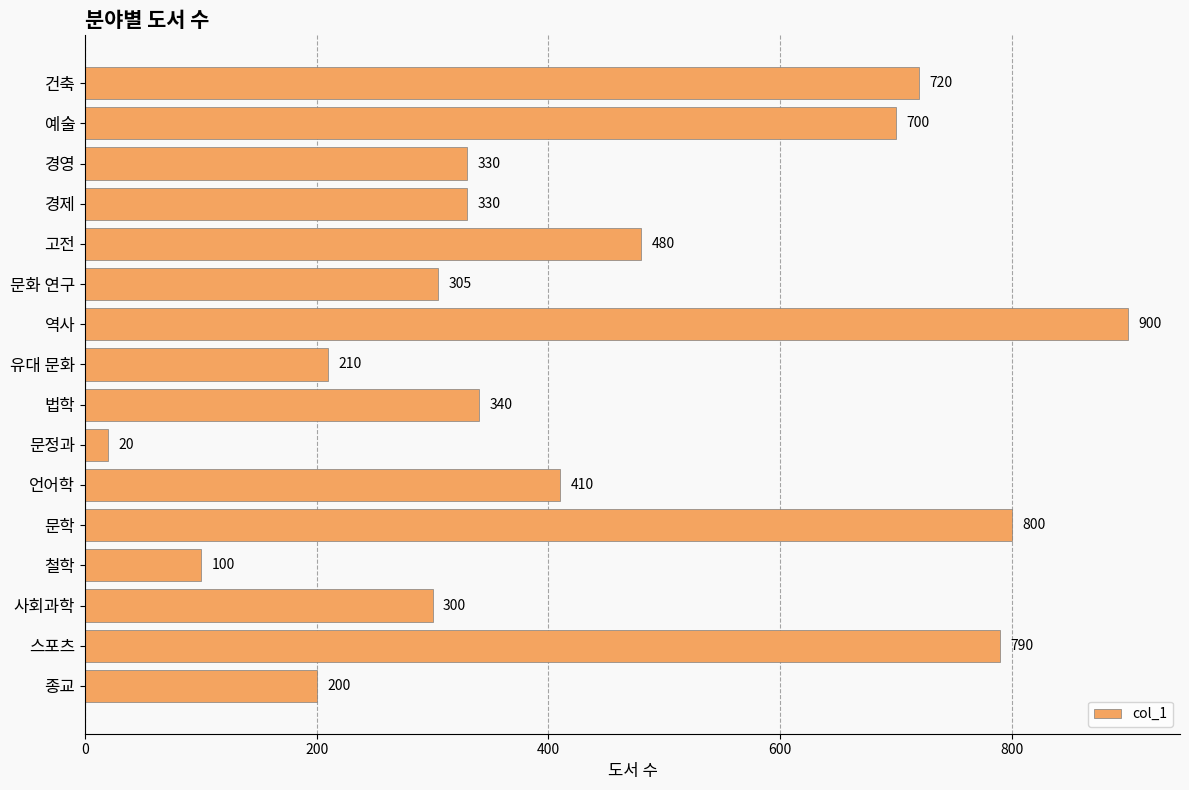

What is the difference between the second highest and minimum values?

780